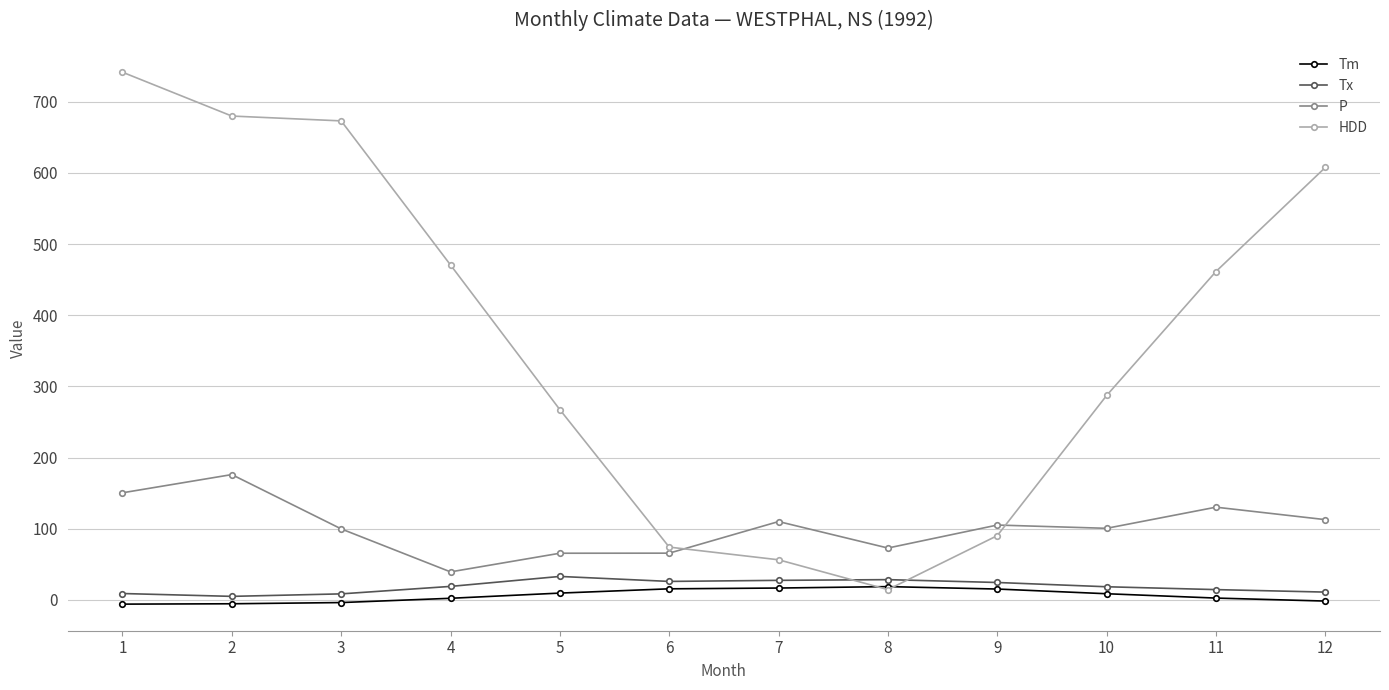

Which series has the widest spread of values?

HDD